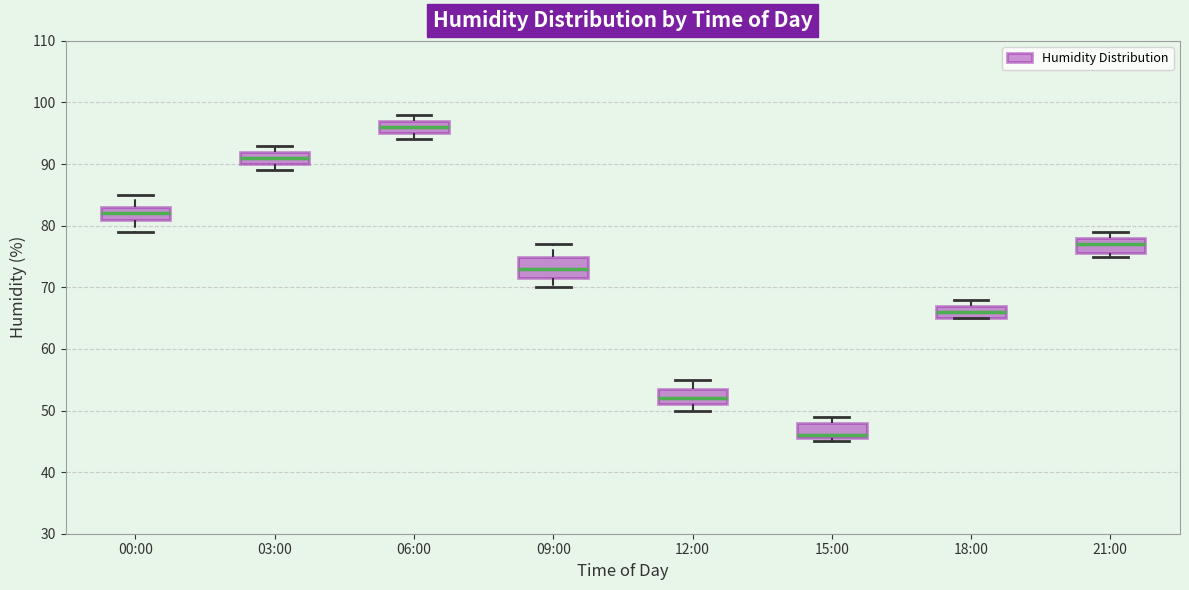

Which box has the lowest median line?

15:00